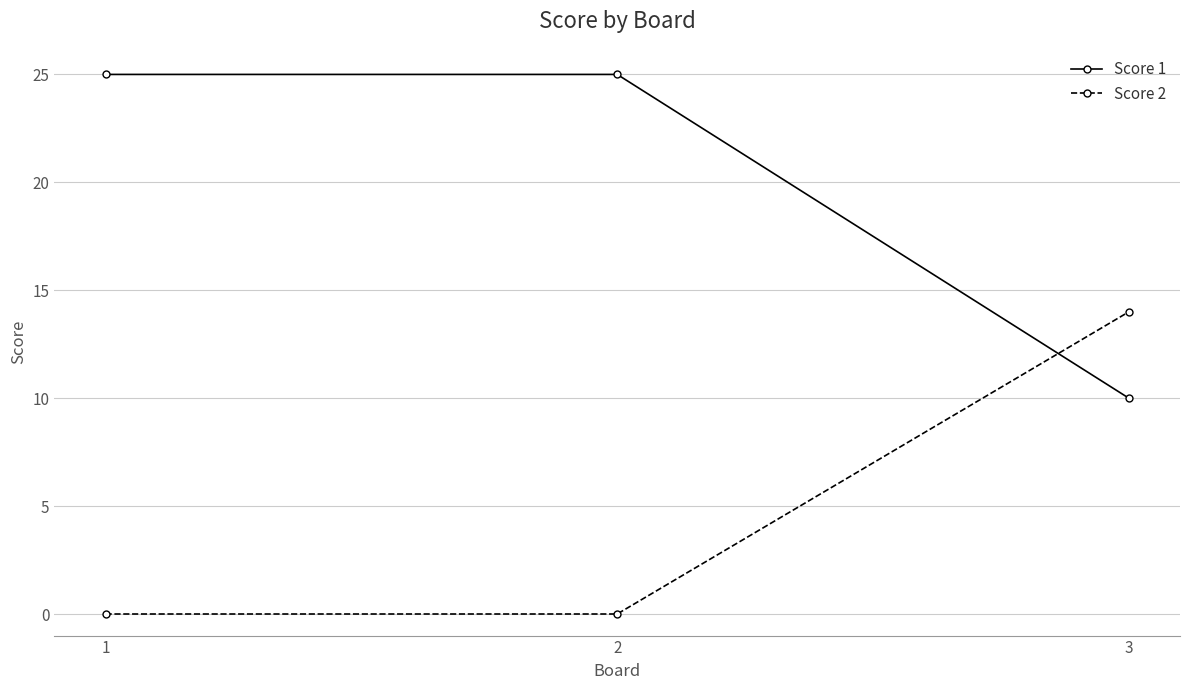

The value of Score 2 at 3 is 9. True or false?

False